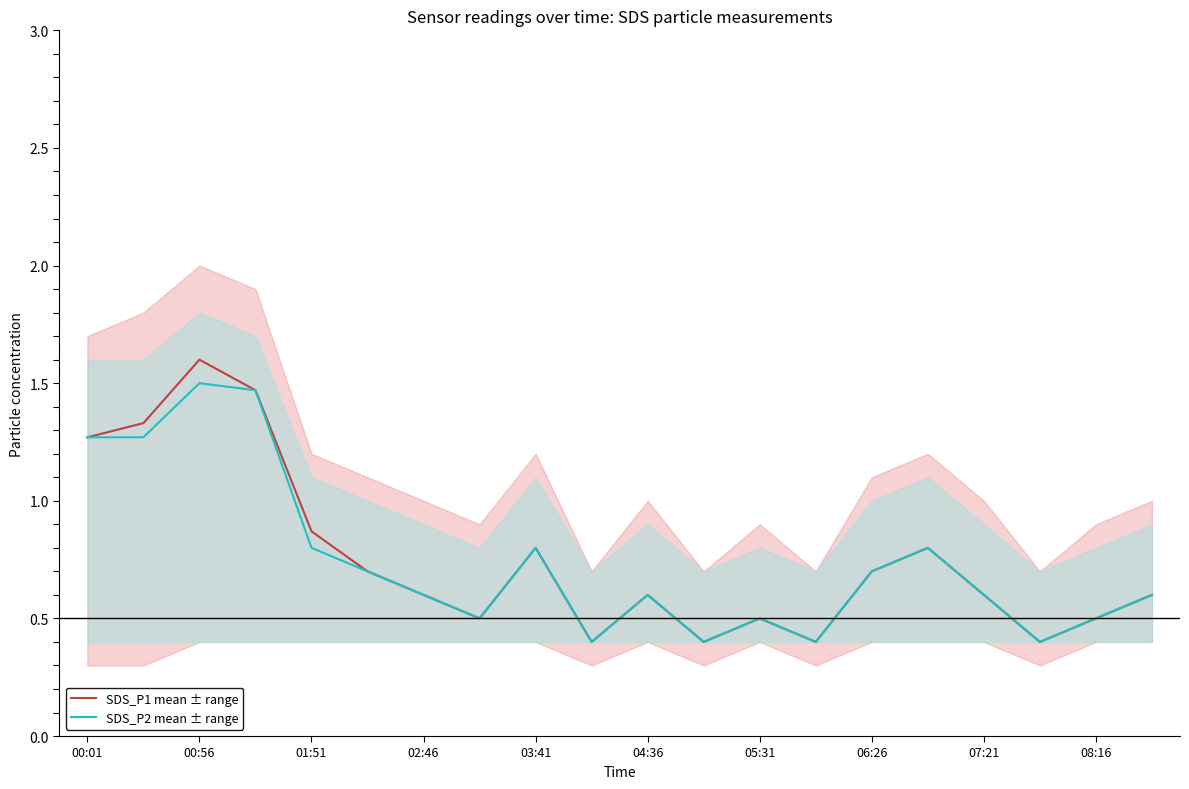

True or false: SDS_P1 mean ± range and SDS_P2 mean ± range intersect in this chart.

False